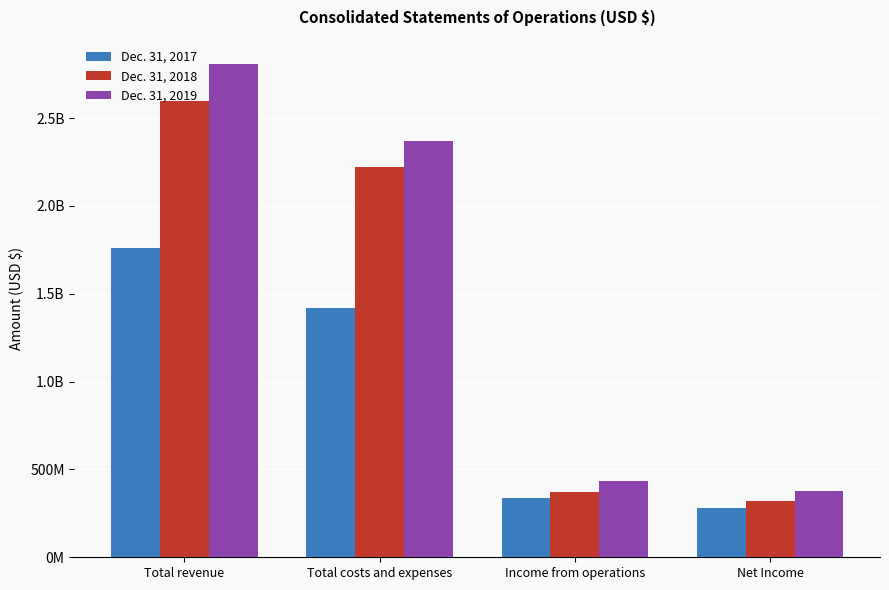

What are all the series names shown in the legend?

Dec. 31, 2017, Dec. 31, 2018, Dec. 31, 2019